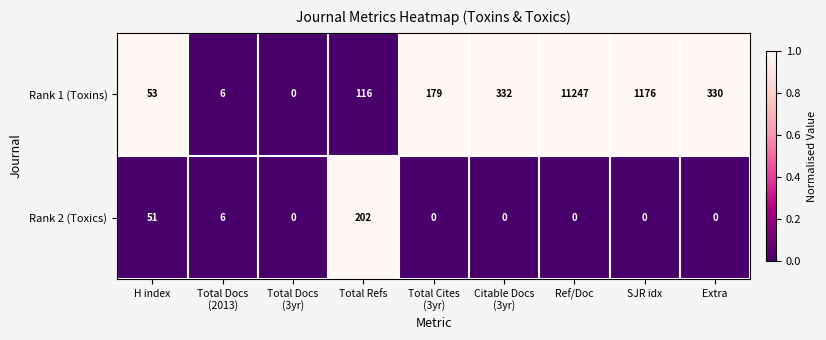

Which series has the largest total across all categories?

Rank 1 (Toxins)